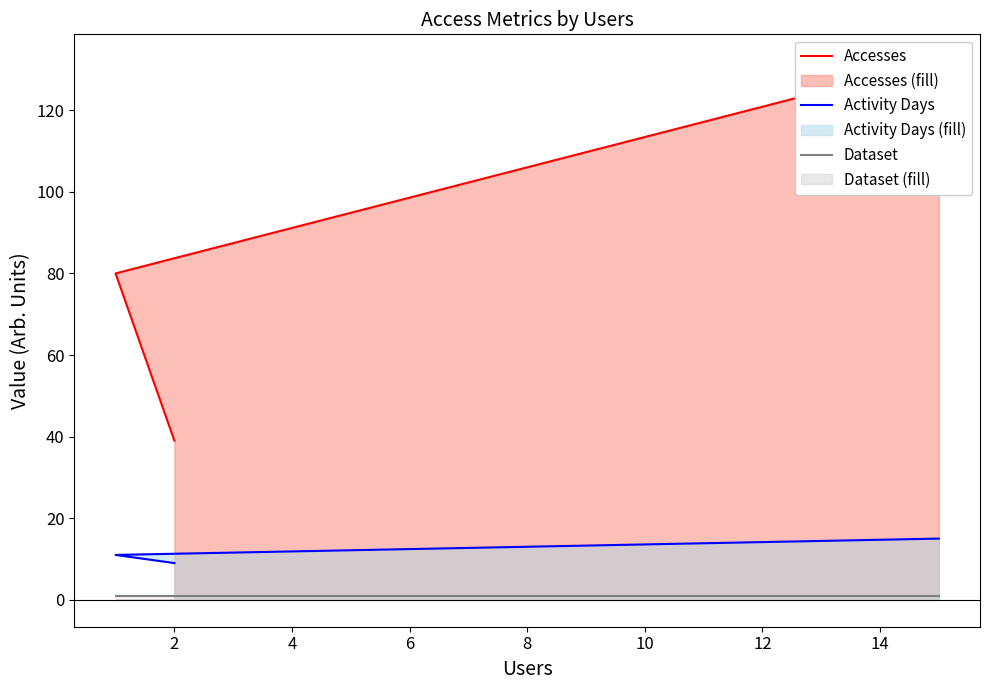

How many lines are shown in the chart?

3